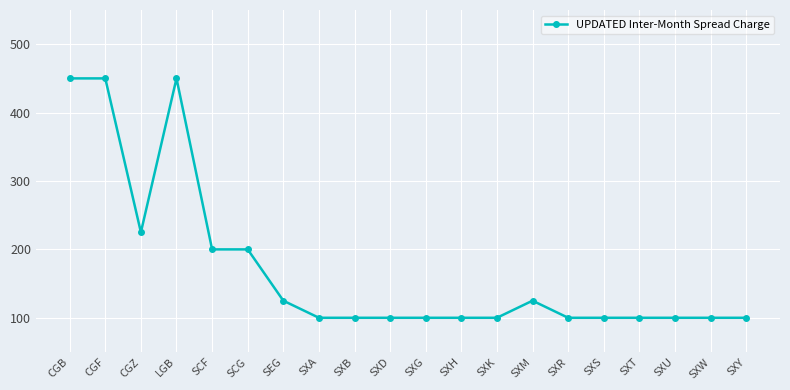

At which category does the data reach its first local valley?

CGZ